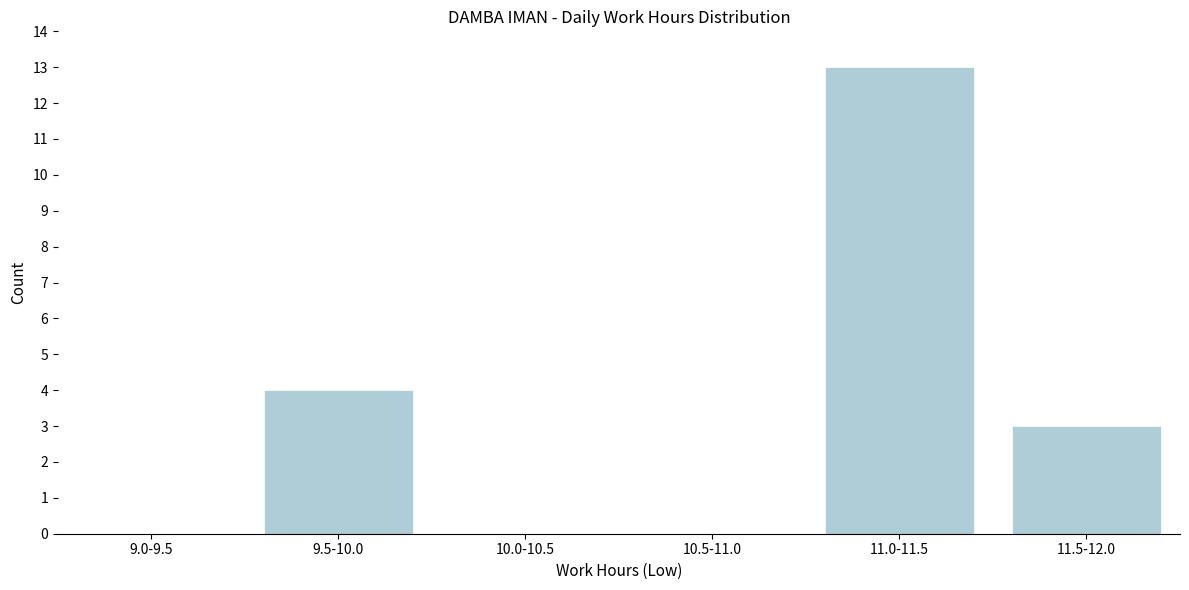

Reading left to right, what are all the values shown in this chart?

9.0-9.5=0	9.5-10.0=4	10.0-10.5=0	10.5-11.0=0	11.0-11.5=13	11.5-12.0=3